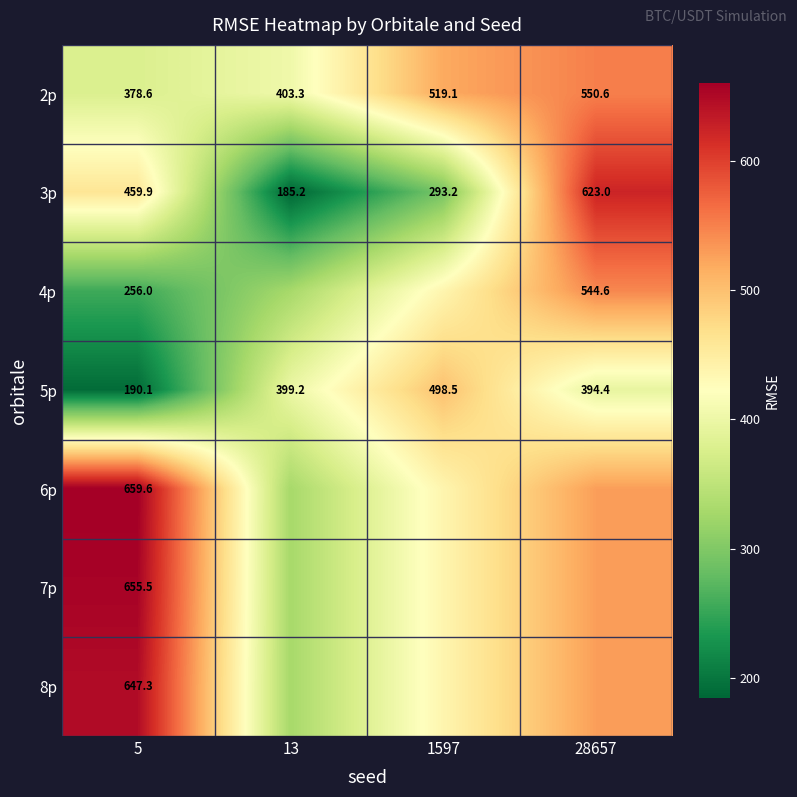

Is the value of 6p at 5 greater than the value of 3p at 1597?

Yes